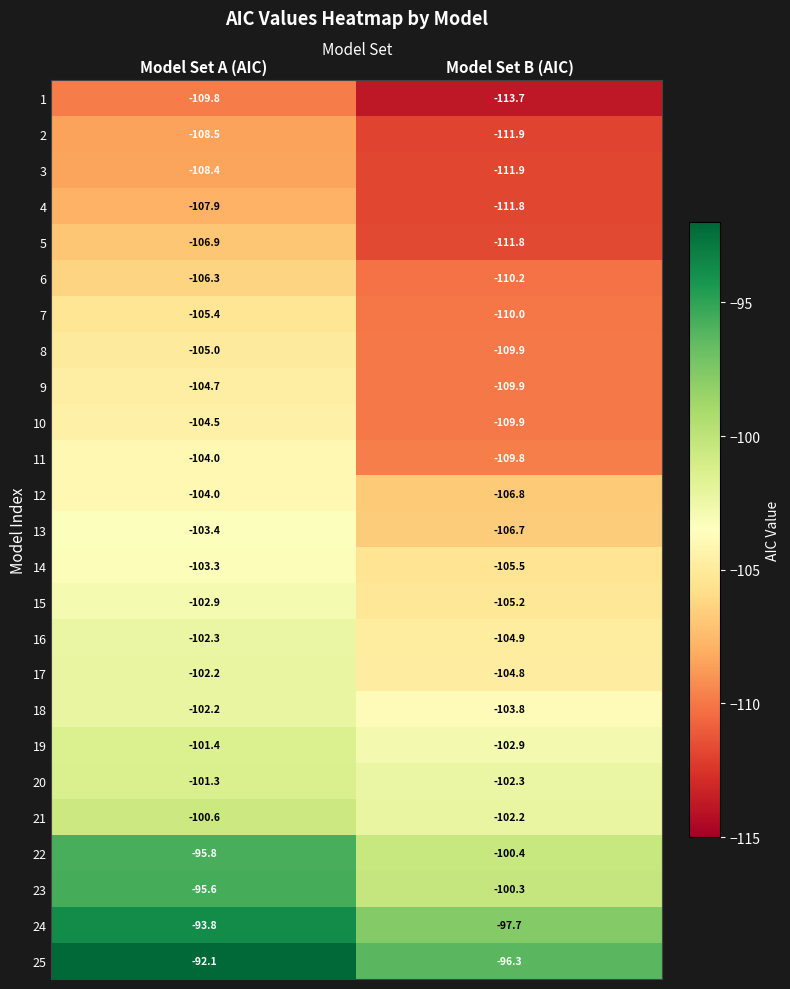

What is the difference between the maximum and minimum values in the 12 series?

2.8